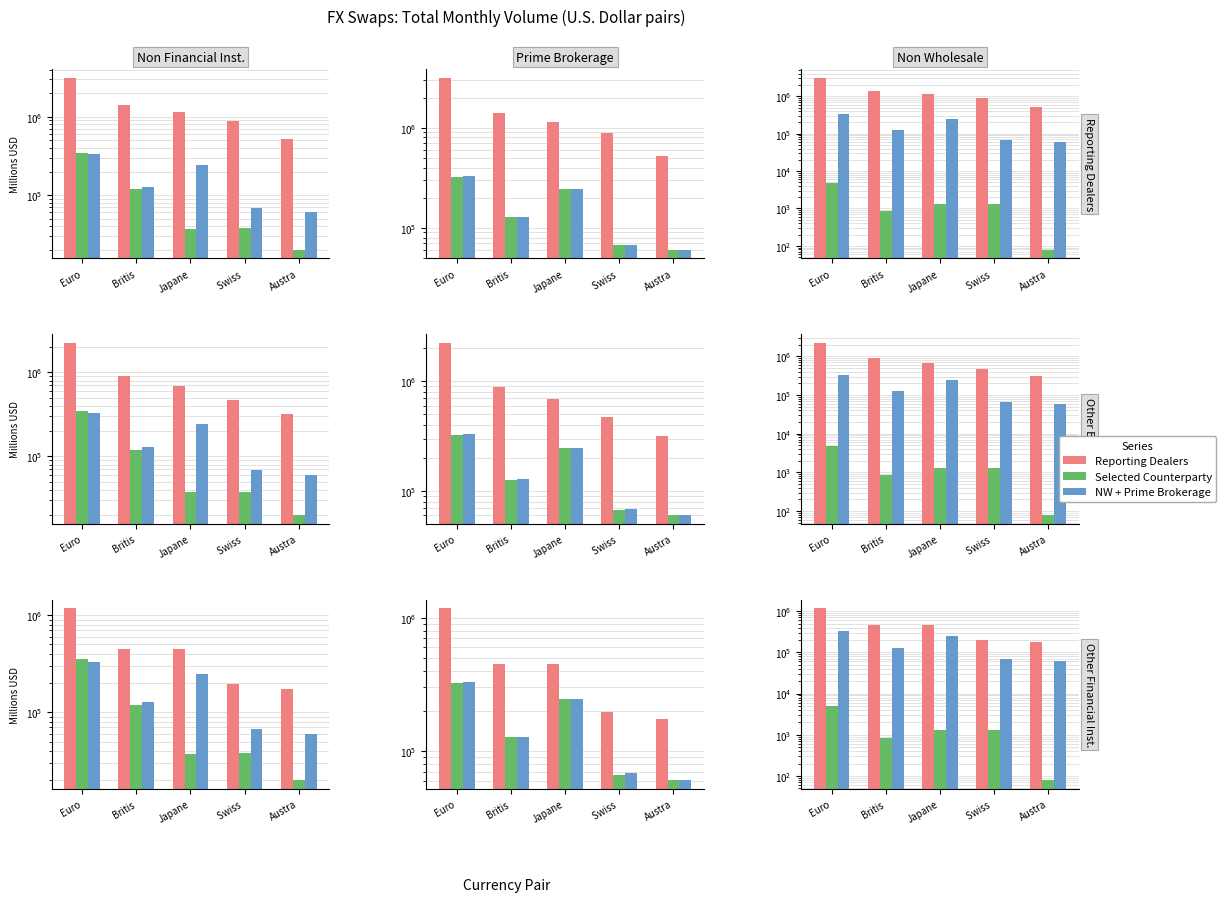

What is the value of the NW+PB bar at the 4th from the left?

67920